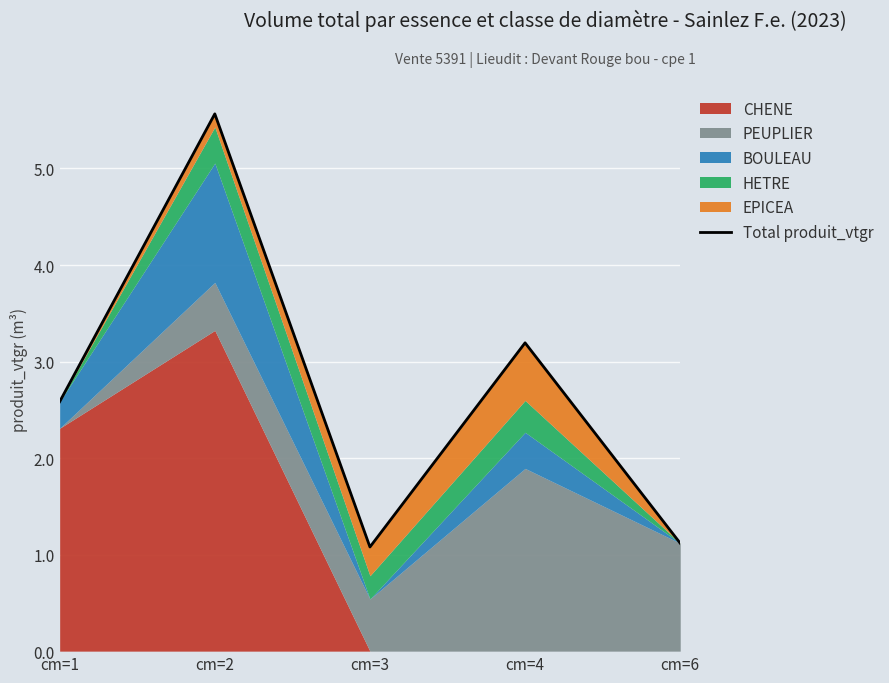

Reading right to left, what are all the values shown in this chart?

cm=6=1.1	cm=4=3.2	cm=3=1.1	cm=2=5.6	cm=1=2.6